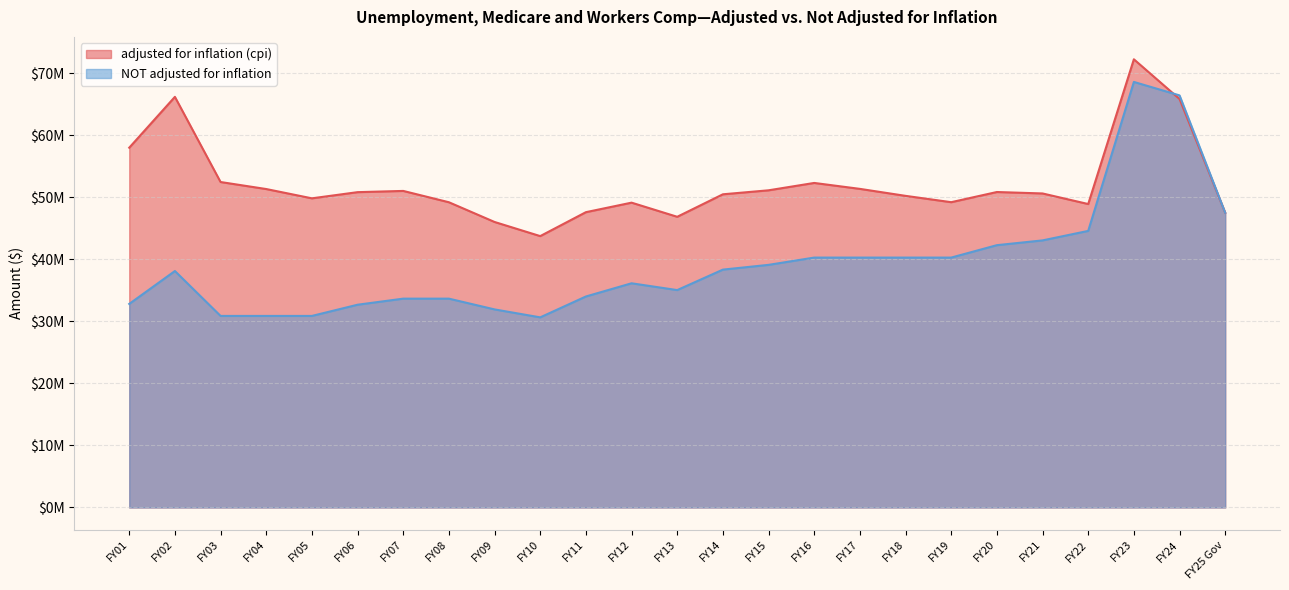

What is the difference between the second highest and minimum values in the adjusted for inflation (cpi) series?

22443692